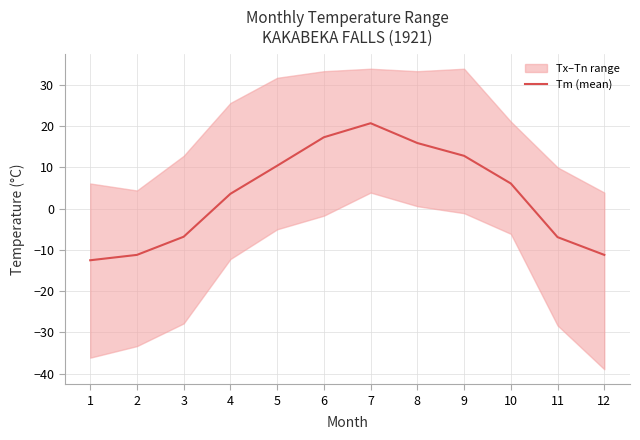

List the labels in order of value, smallest first.

1, 2, 12, 11, 3, 4, 10, 5, 9, 8, 6, 7